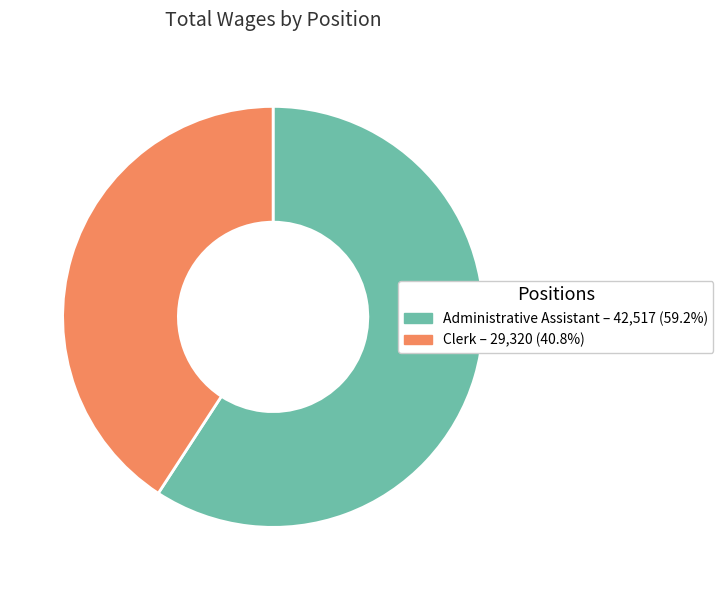

What is the largest slice in the pie chart?

Administrative Assistant